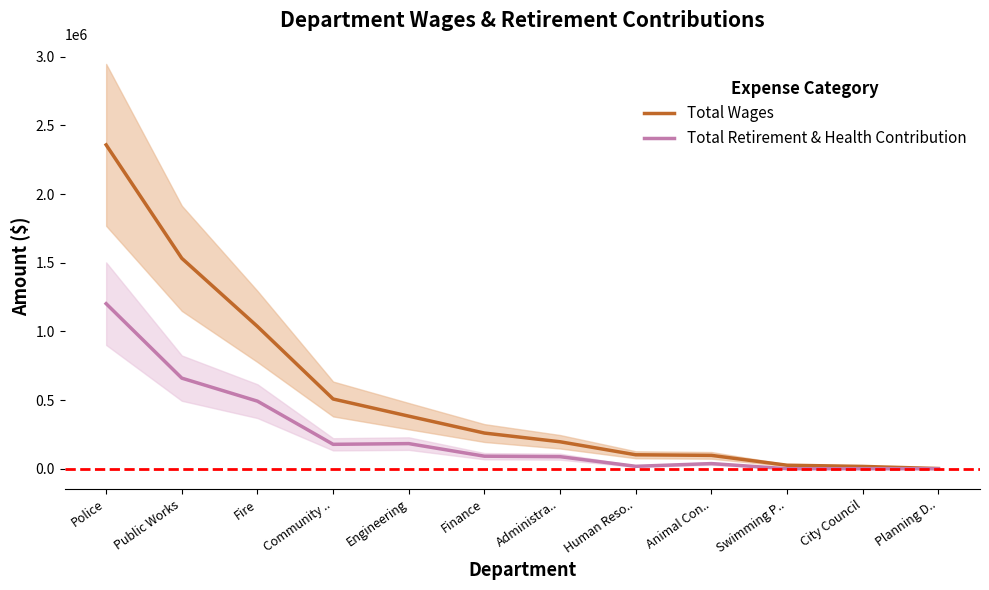

What is the difference between the Total Retirement & Health Contribution values at Police and Engineering?

1018856